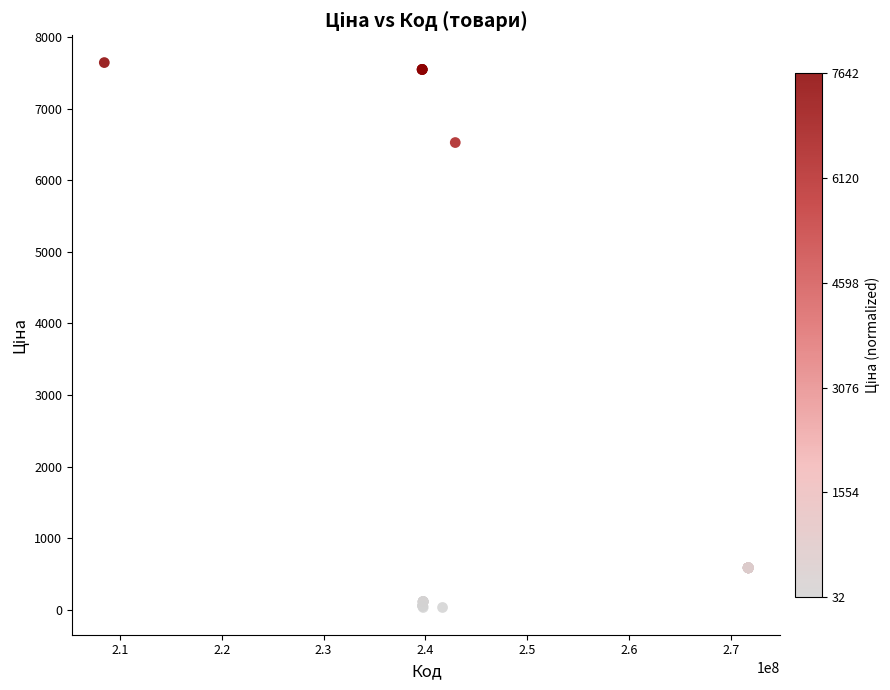

What Y value in the scatter plot is closest to 3836?

6525.0